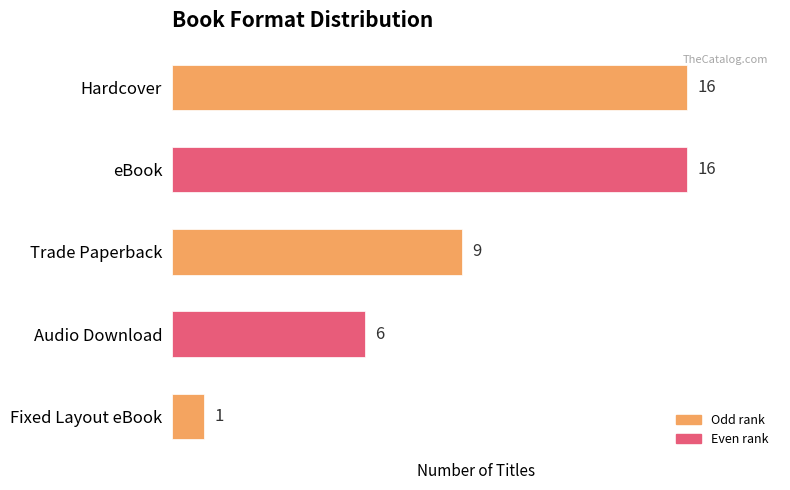

The chart shows a value of 2 at Fixed Layout eBook. True or false?

False